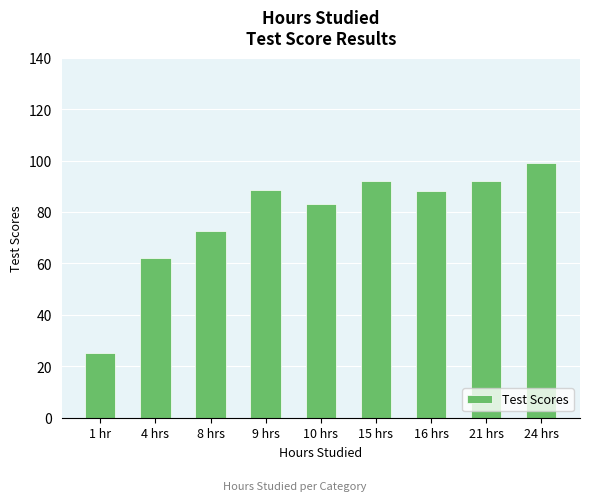

Reading left to right, extract all data points from this chart.

1 hr=25.0	4 hrs=62.0	8 hrs=72.7	9 hrs=88.7	10 hrs=83.0	15 hrs=92.0	16 hrs=88.0	21 hrs=92.0	24 hrs=99.0